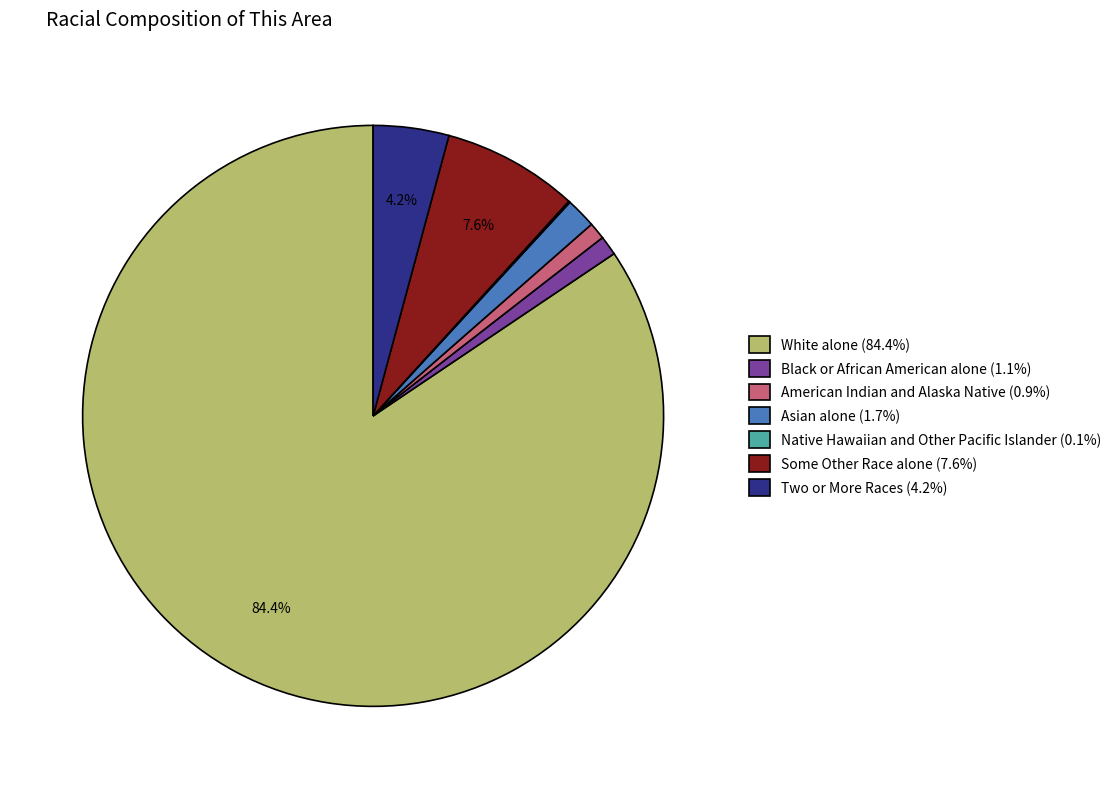

What percentage is NOT represented by Some Other Race alone (7.6%)?

92.4%